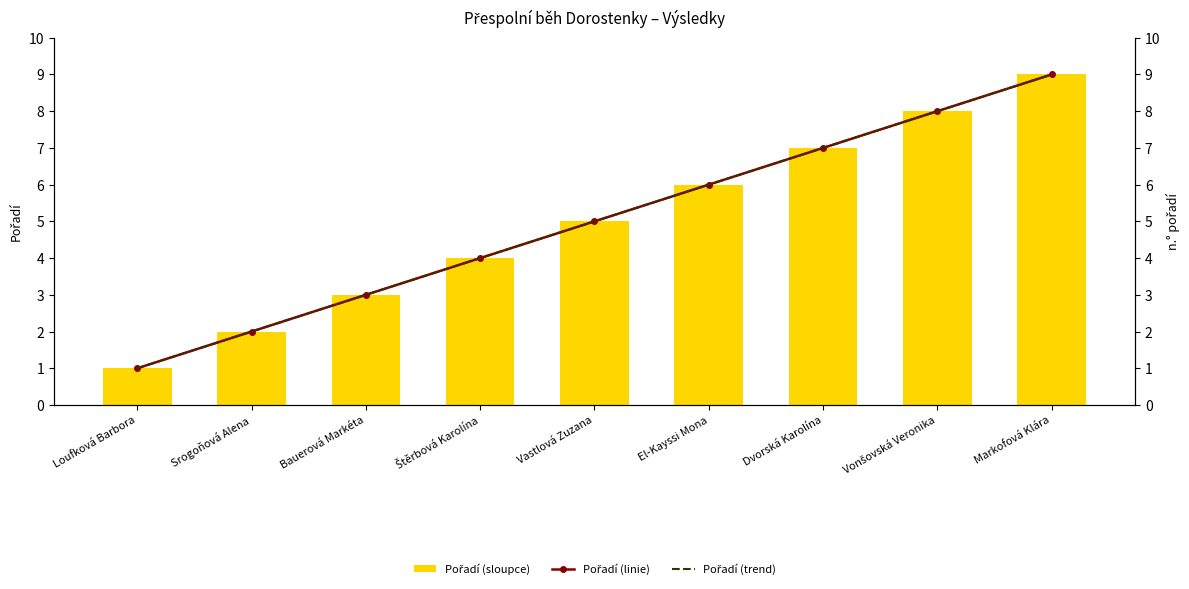

How many series are shown in this chart?

3